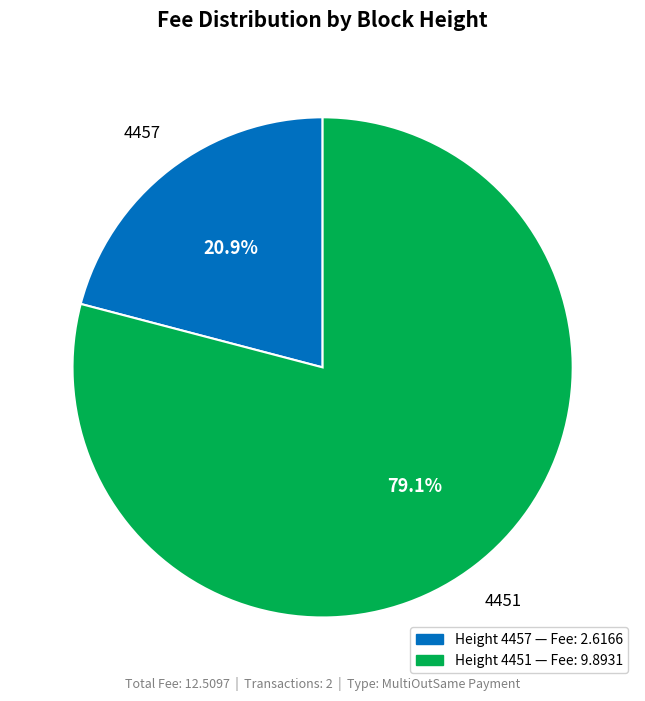

To the nearest percent, what percentage of the pie is 4451?

79%